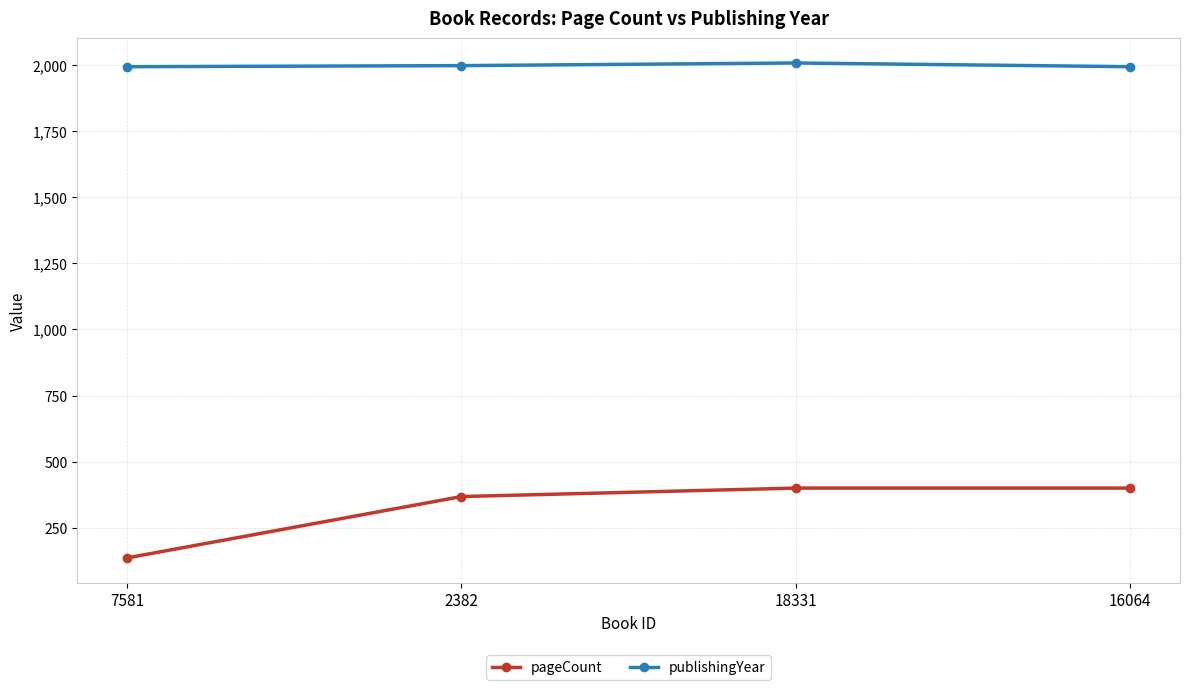

How many data points does each series have?

4